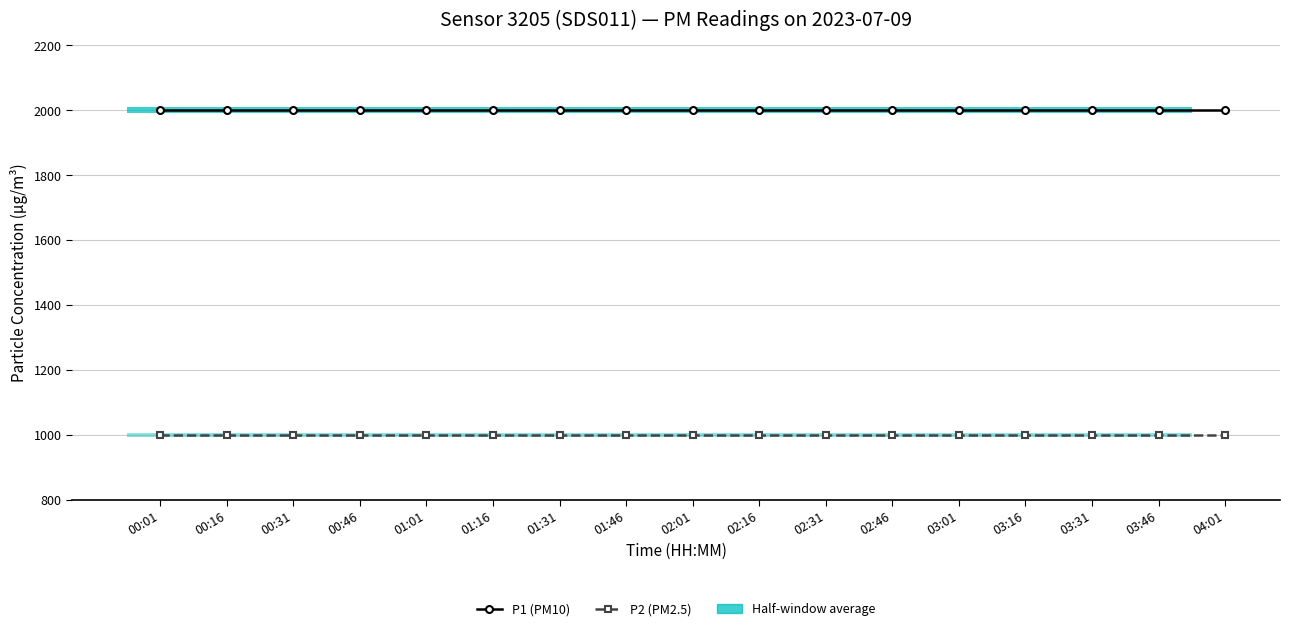

Does the chart display data point markers on the line(s)?

Yes